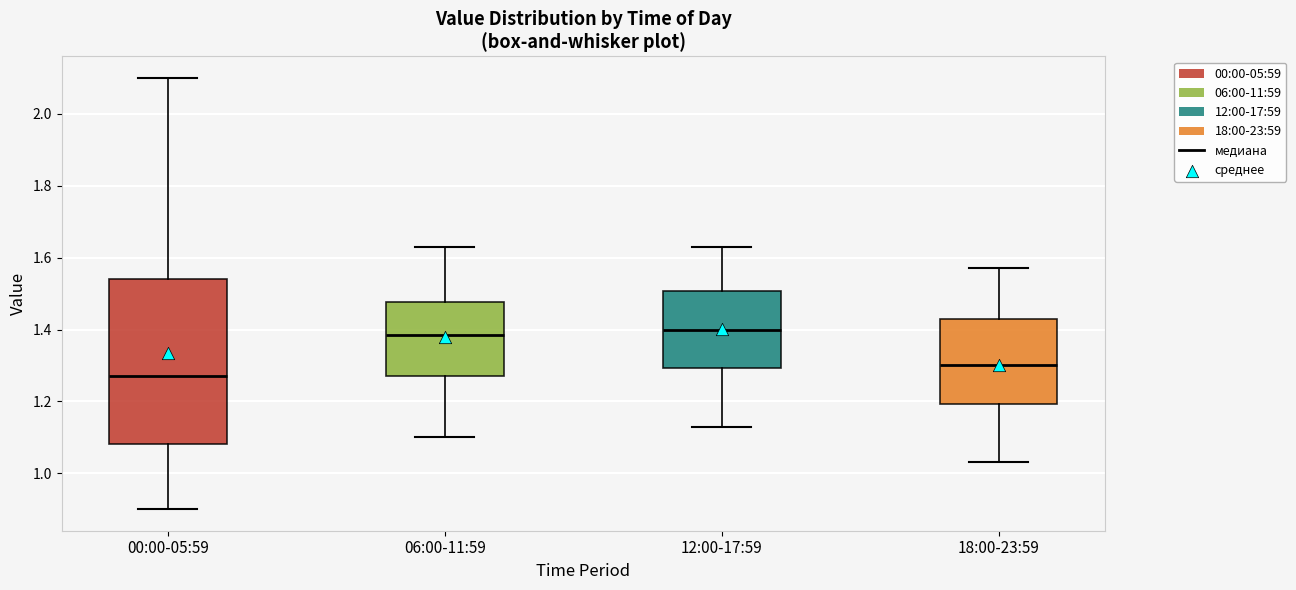

Reading left to right, read every box against the y-axis: the position of its median line, the range the box covers, and the ends of its whiskers. The values are not printed on the chart, so give them approximately, as read against the axis.

00:00-05:59: median 1.28, box 1.08 to 1.54, whiskers 0.90 to 2.10
06:00-11:59: median 1.38, box 1.28 to 1.48, whiskers 1.10 to 1.64
12:00-17:59: median 1.40, box 1.30 to 1.50, whiskers 1.14 to 1.64
18:00-23:59: median 1.30, box 1.20 to 1.44, whiskers 1.04 to 1.58